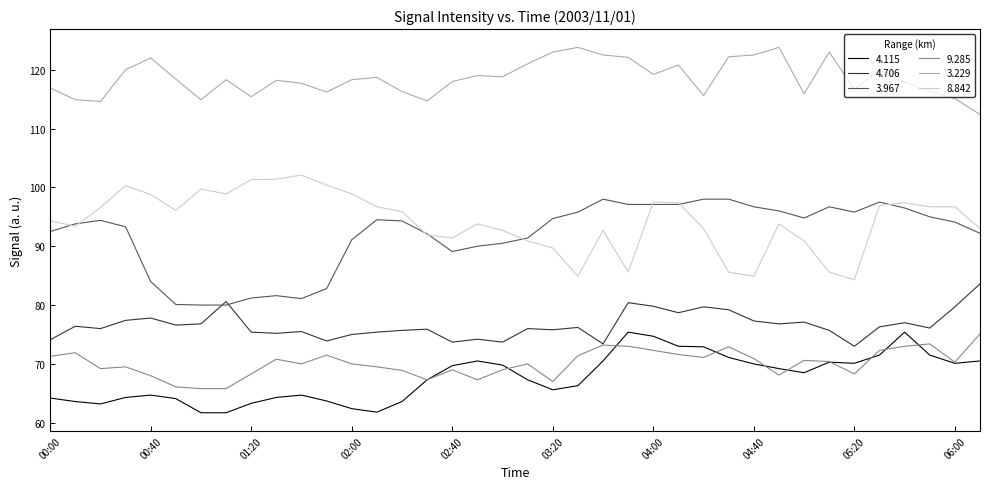

True or false: 9.285 and 8.842 cross at least once.

False